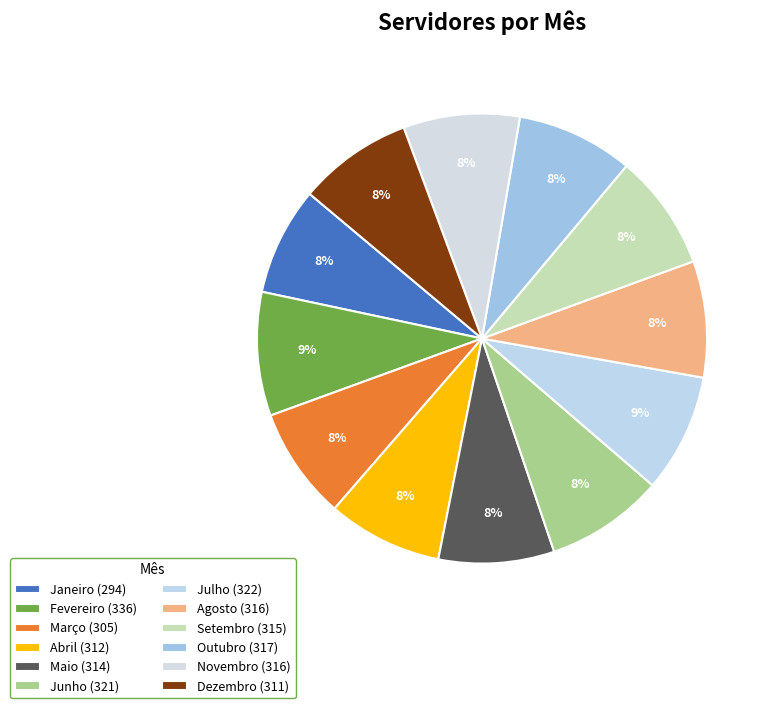

How many slices are in this pie chart?

12